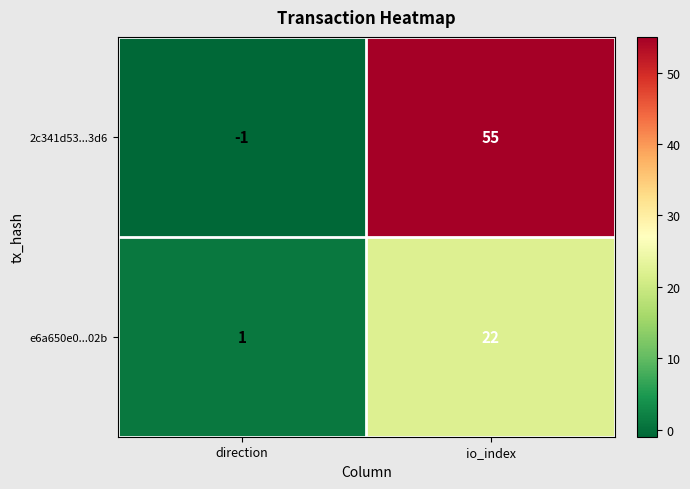

Rank the series at direction from lowest to highest value.

2c341d53...3d6, e6a650e0...02b